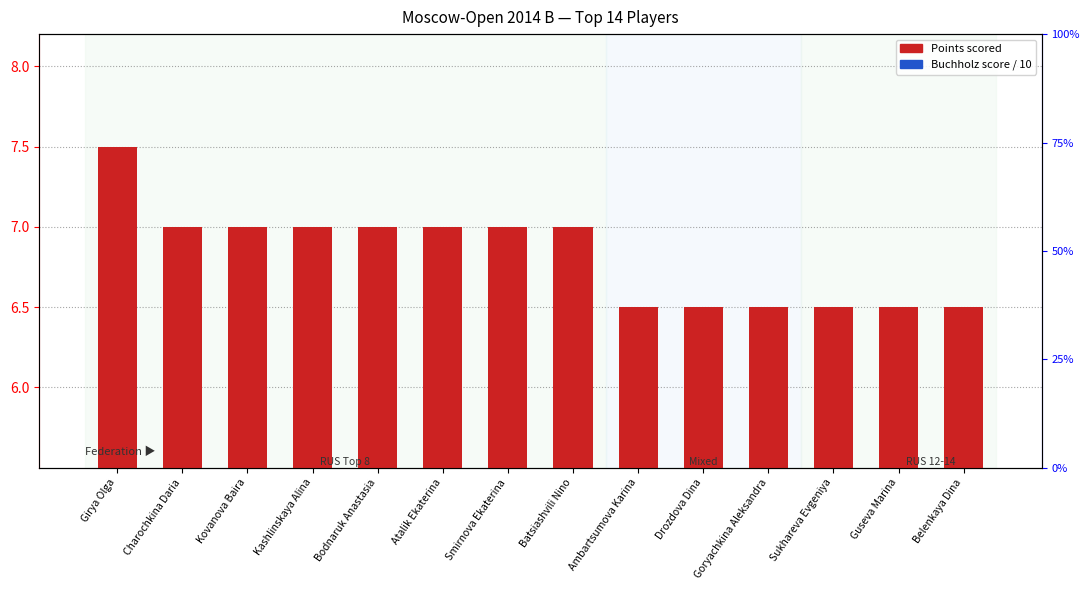

What is the spread (max minus min) of values at Kovanova Baira?

1.7